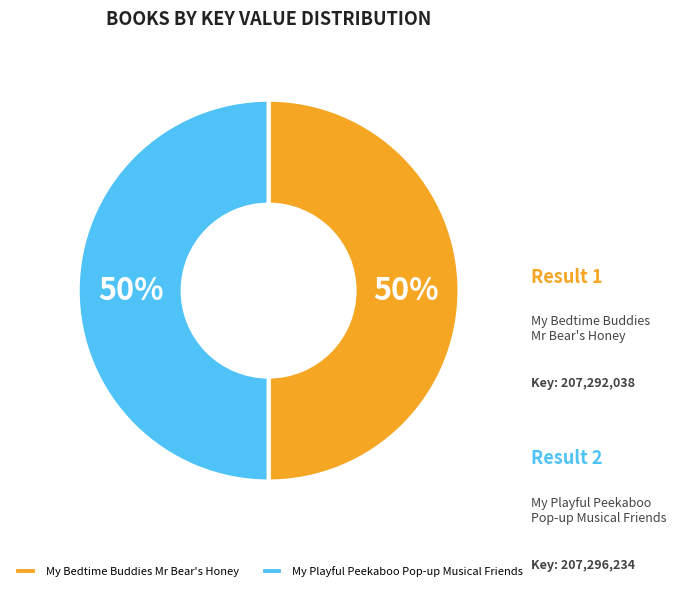

The My Playful Peekaboo Pop-up Musical Friends slice represents 50% of the pie. True or false?

True